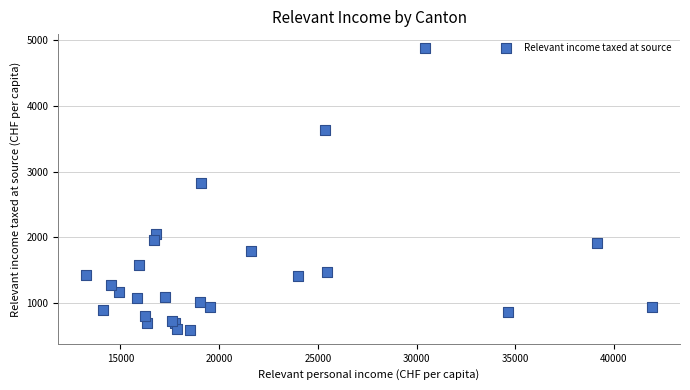

What Y value in the scatter plot is closest to 2735?

2827.2